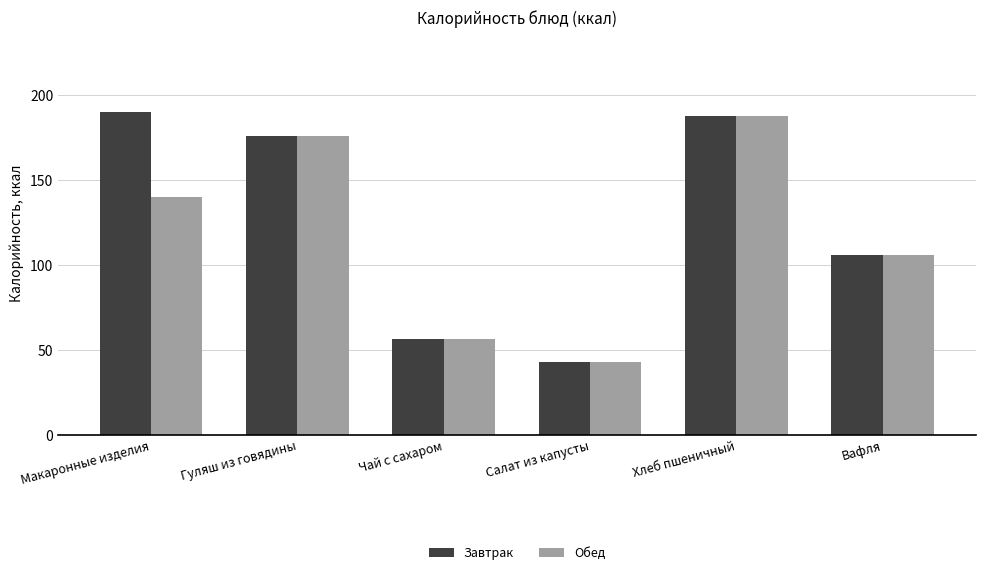

What is the value of the Завтрак bar at the 6th from the left?

106.0